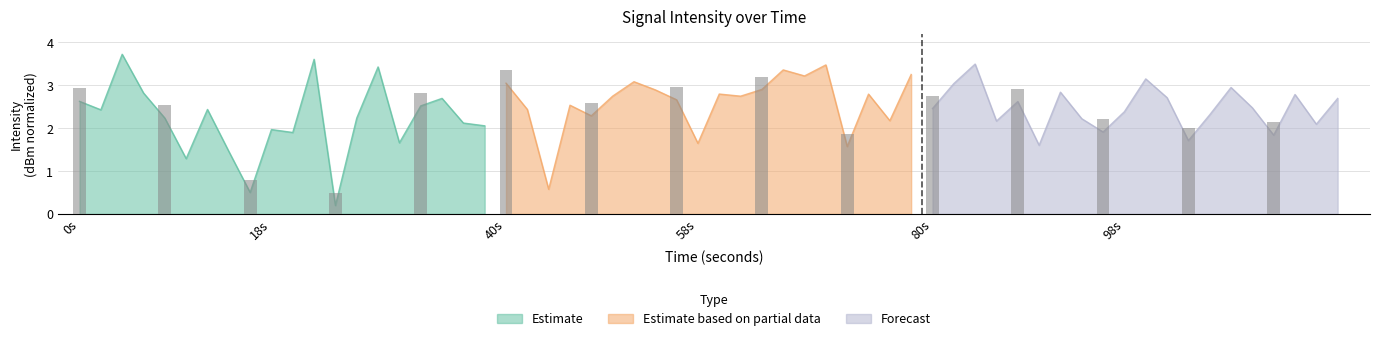

Where is Estimate nearest to the value 1?

10